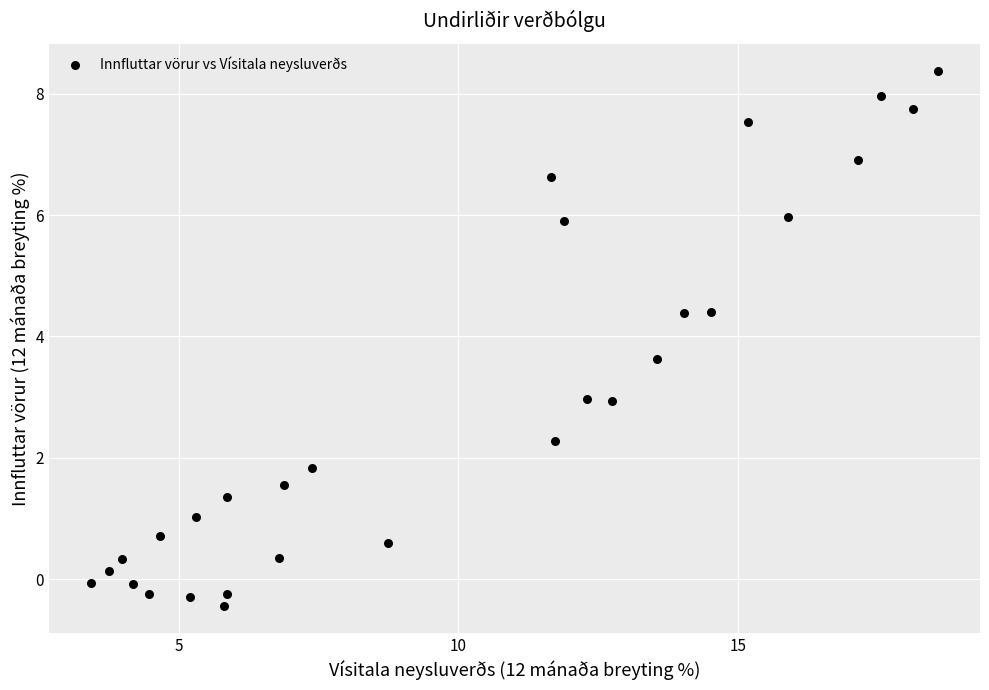

What is the range of Y values (max minus min)?

8.8